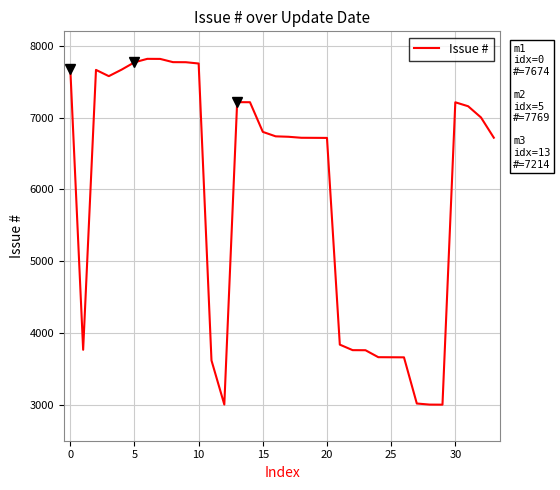

What is the difference between the maximum and minimum values?

4815